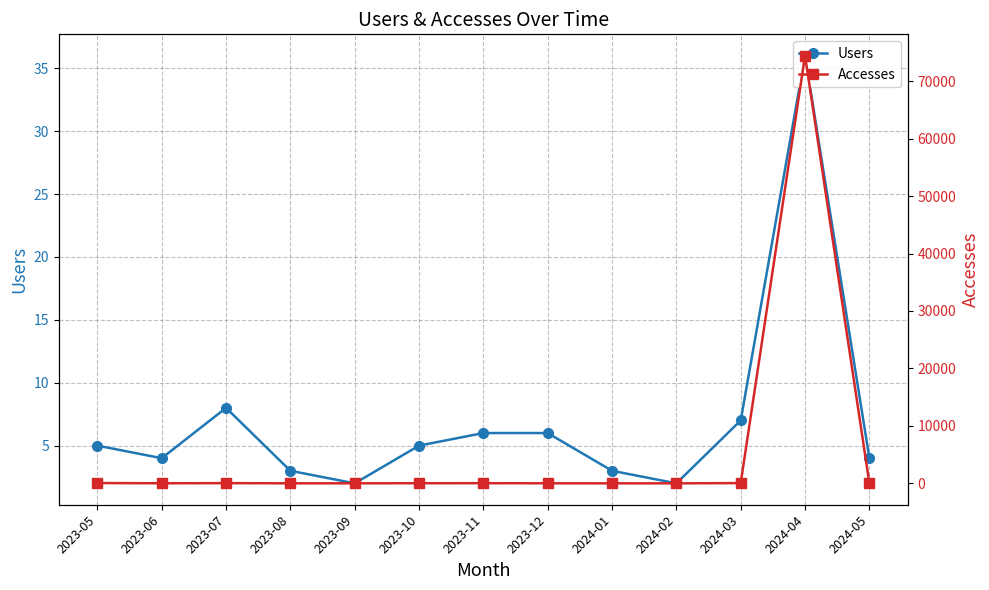

What position from the right is 2023-11?

7